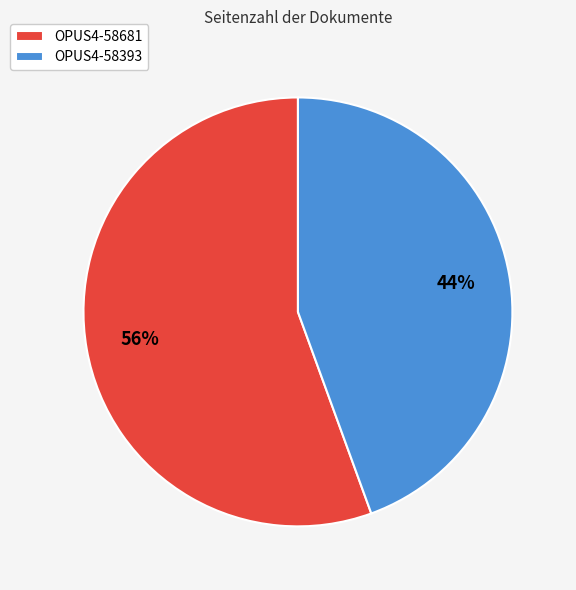

Does any single category account for the majority?

Yes